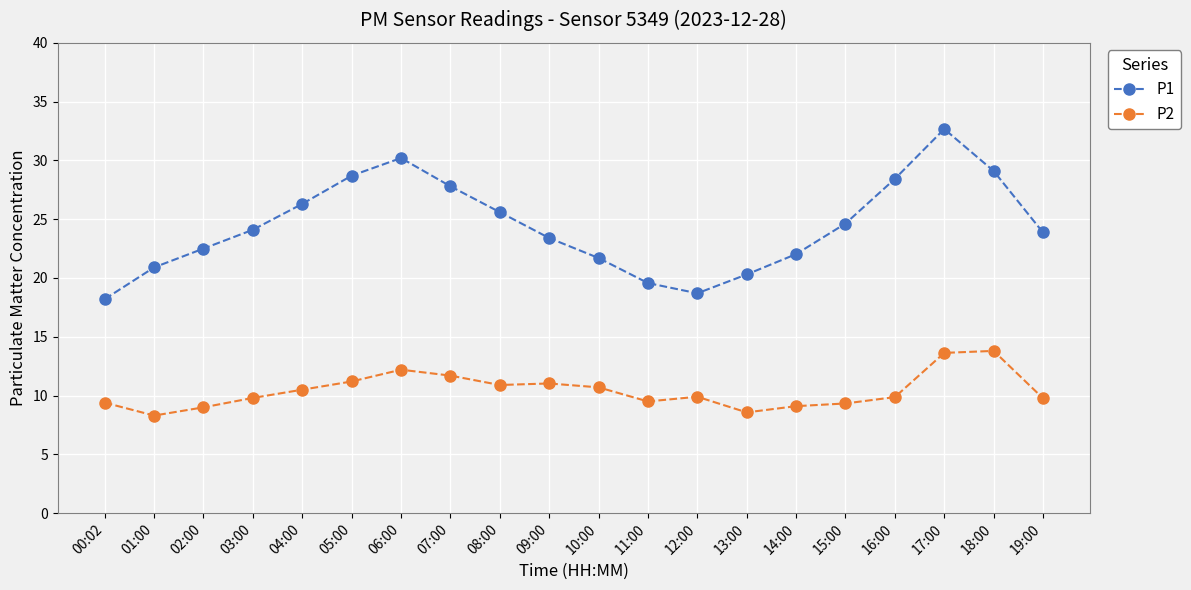

Where is the first local maximum for P1?

06:00